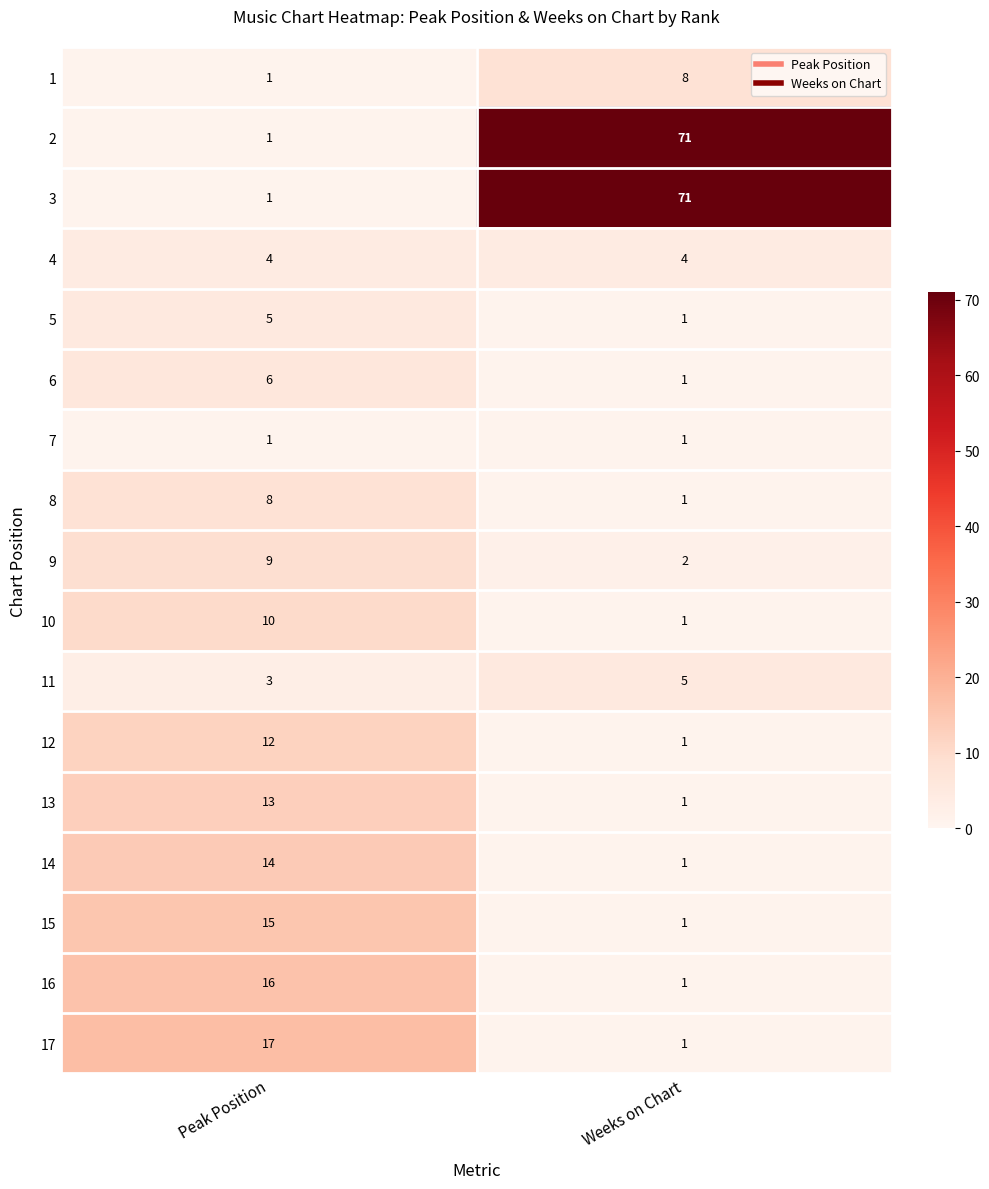

What is the difference between the 2 values at Weeks on Chart and Peak Position?

70